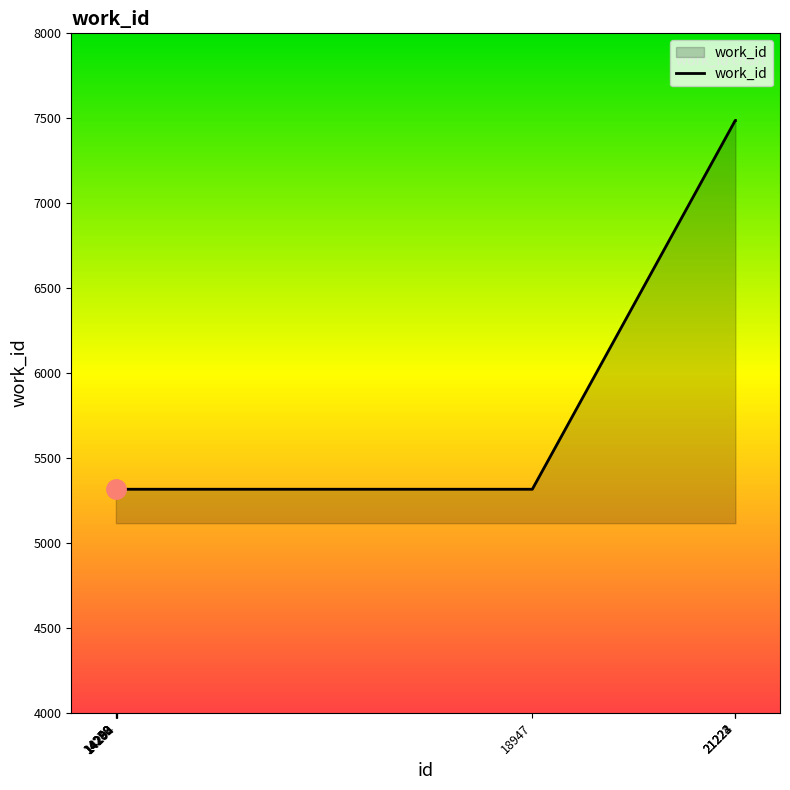

How many lines are shown in the chart?

1